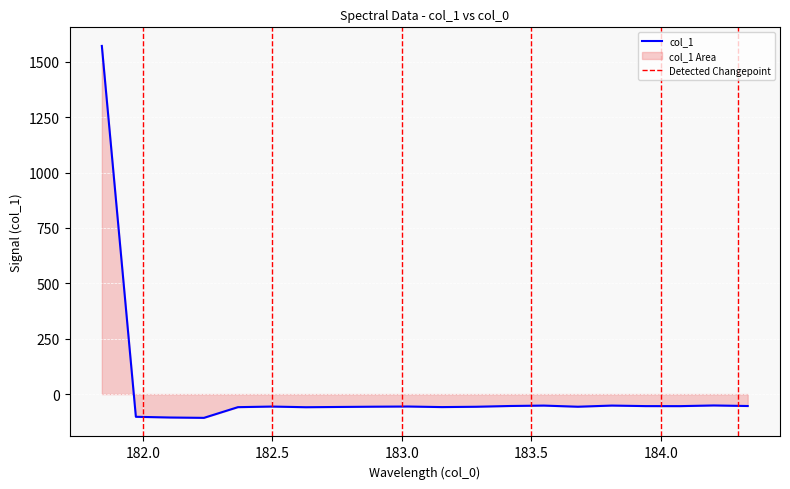

Which category has the highest value across all series?

181.8418